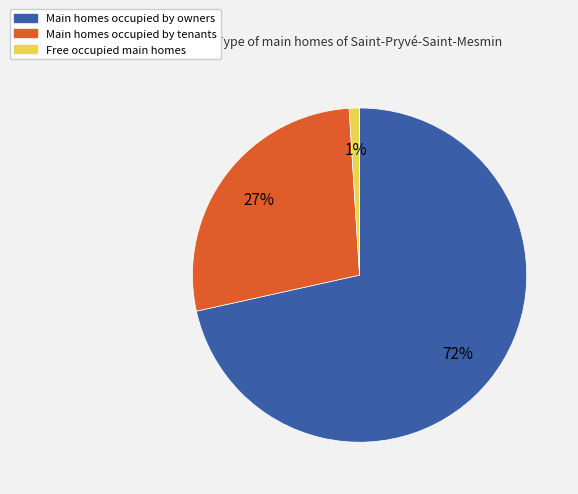

To the nearest percent, what is the average slice percentage?

33%